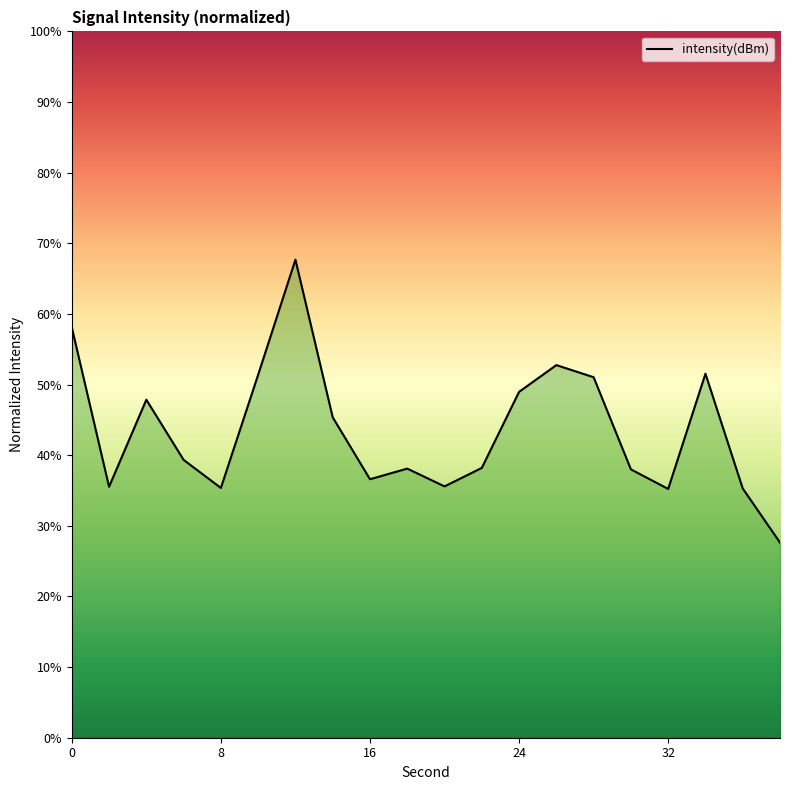

What is the greatest value displayed?

67.7